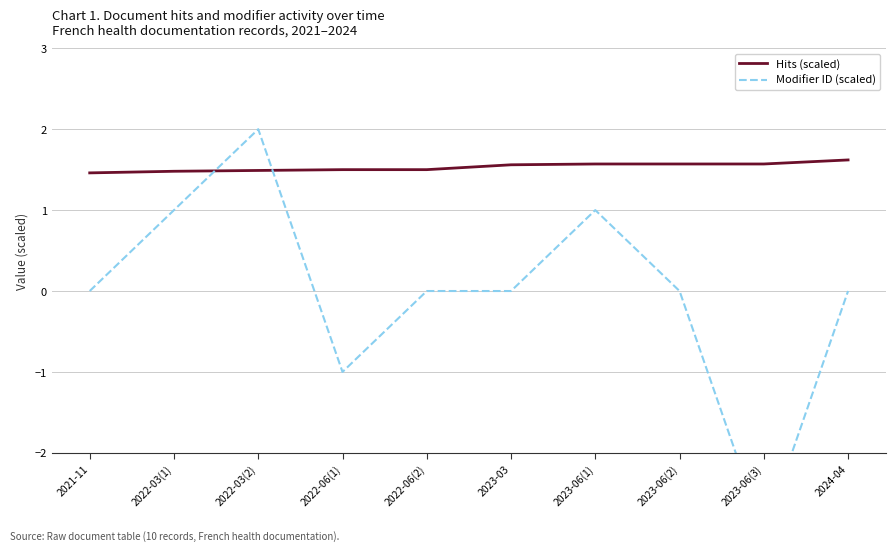

What is the minimum value for Modifier ID (scaled)?

-3.0